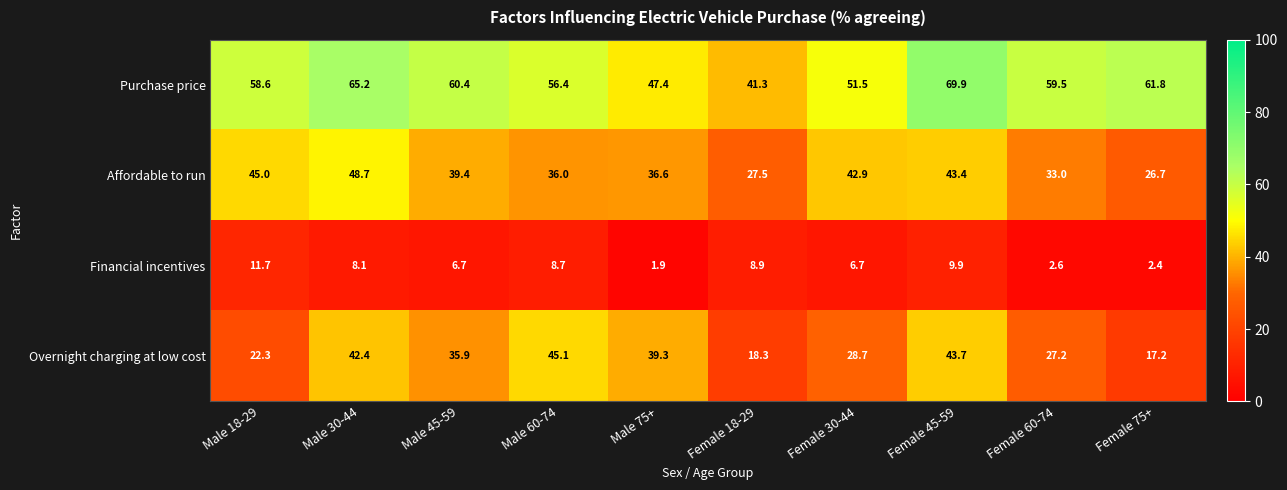

Read the Financial incentives value at Male 45-59.

6.7